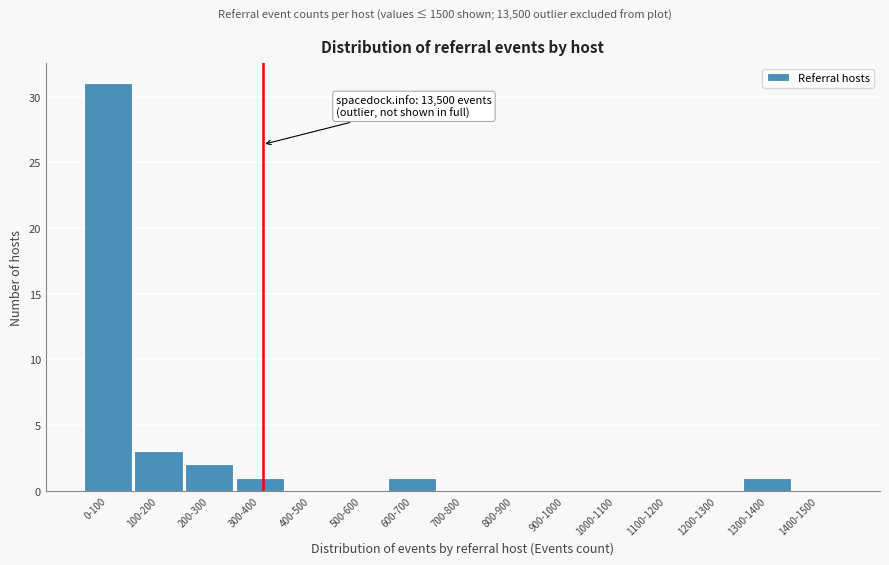

Reading right to left, what are all the values shown in this chart?

1400-1500=0	1300-1400=1	1200-1300=0	1100-1200=0	1000-1100=0	900-1000=0	800-900=0	700-800=0	600-700=1	500-600=0	400-500=0	300-400=1	200-300=2	100-200=3	0-100=31